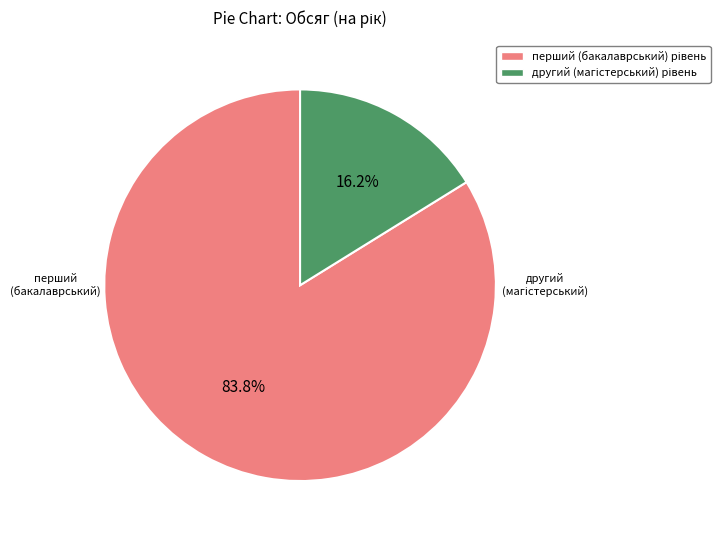

Does any single category account for the majority?

Yes